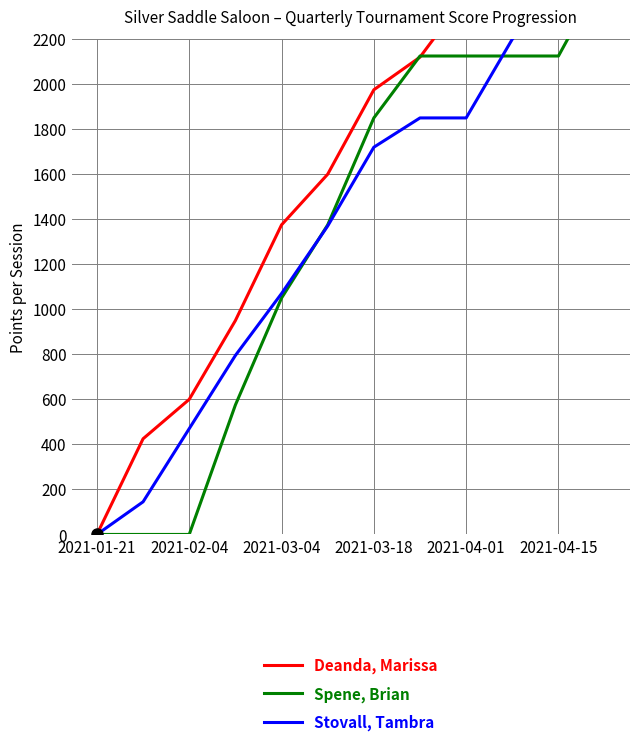

Does the chart have visible grid lines?

Yes